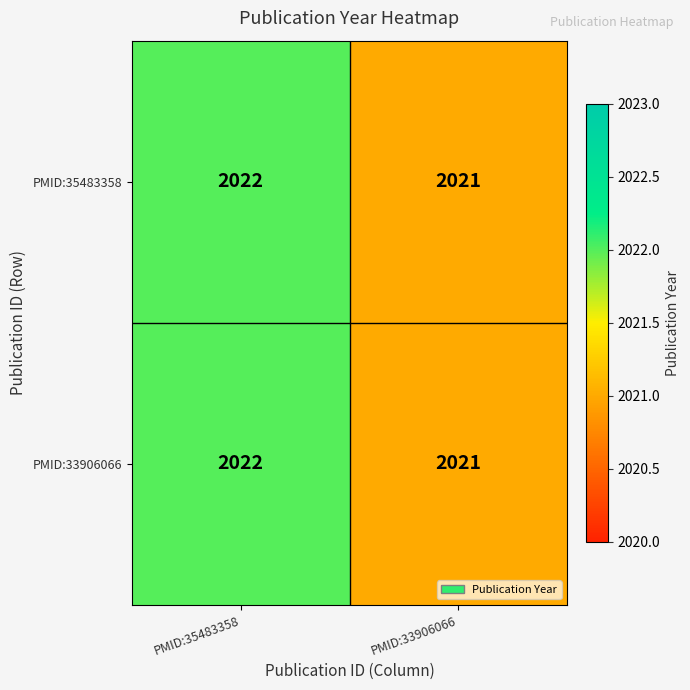

What is the sum of all PMID:33906066 values?

4043